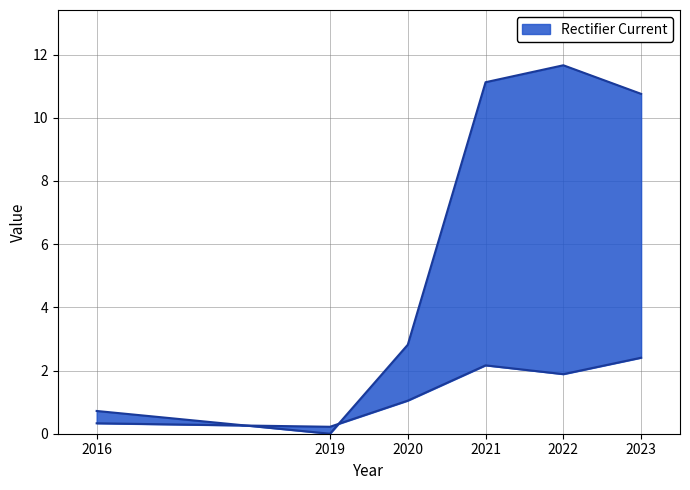

At which category is the sum across all series the highest?

2022